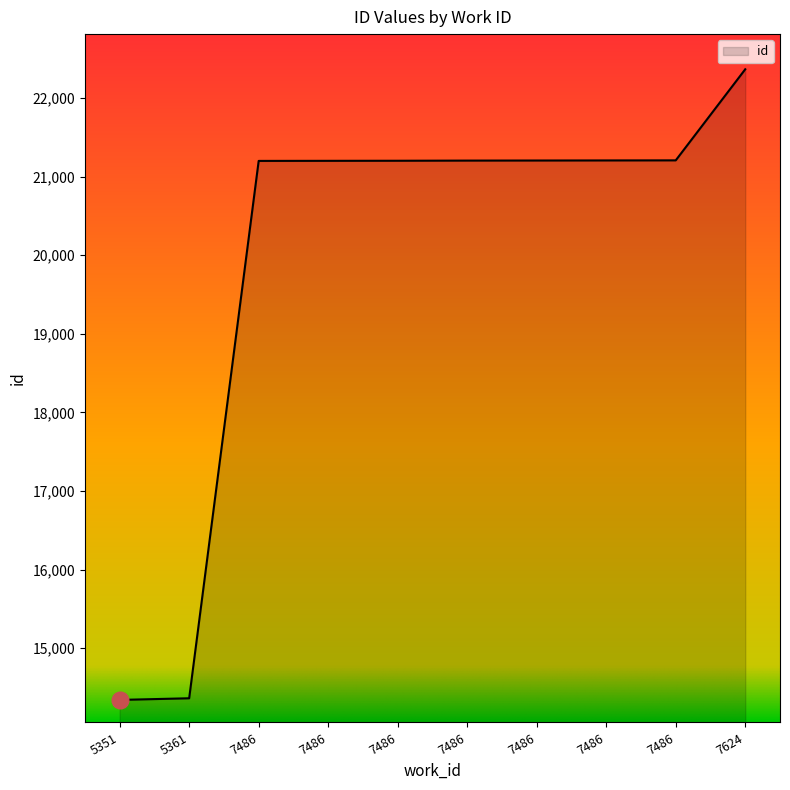

Which has a higher value, 7486 or 7486?

7486